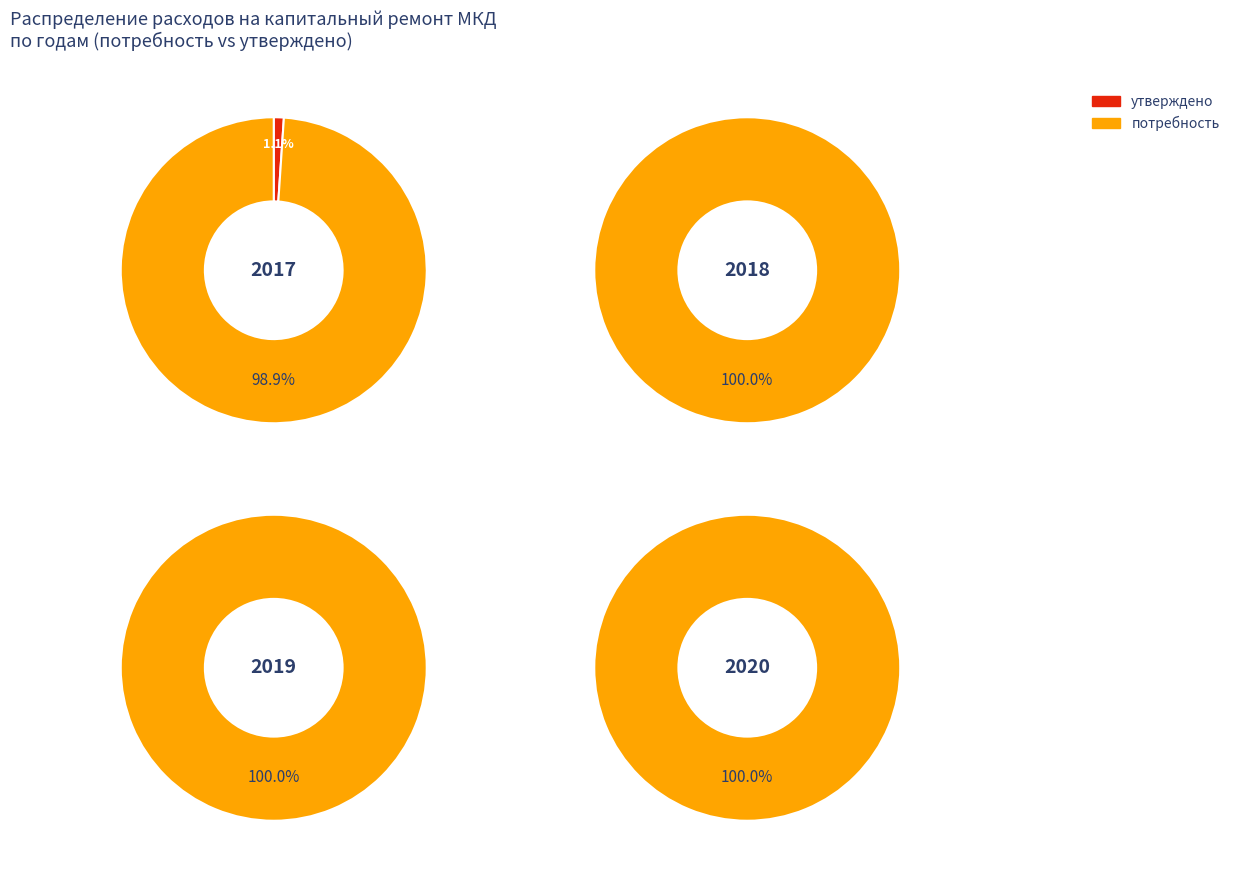

Is there a majority slice in this chart?

Yes